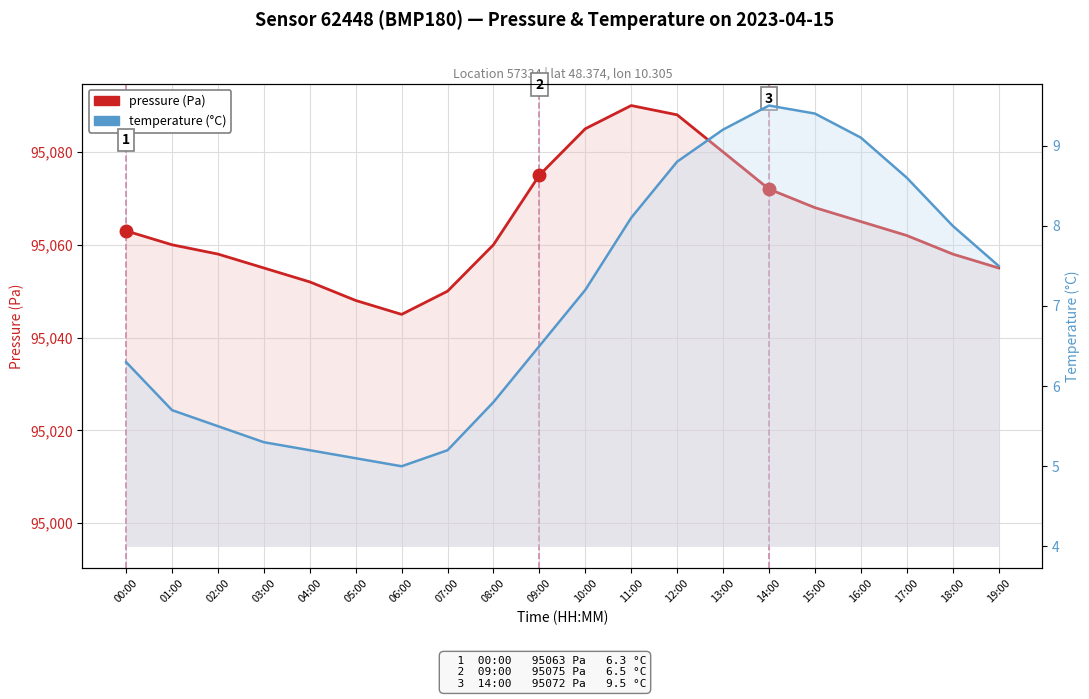

True or false: temperature and pressure cross at least once.

False